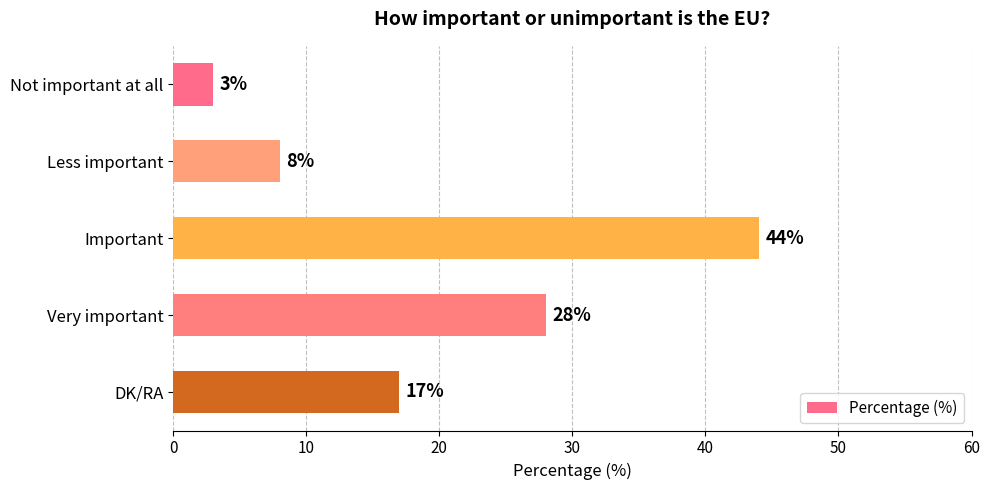

List the labels in order of value, smallest first.

Not important at all, Less important, DK/RA, Very important, Important